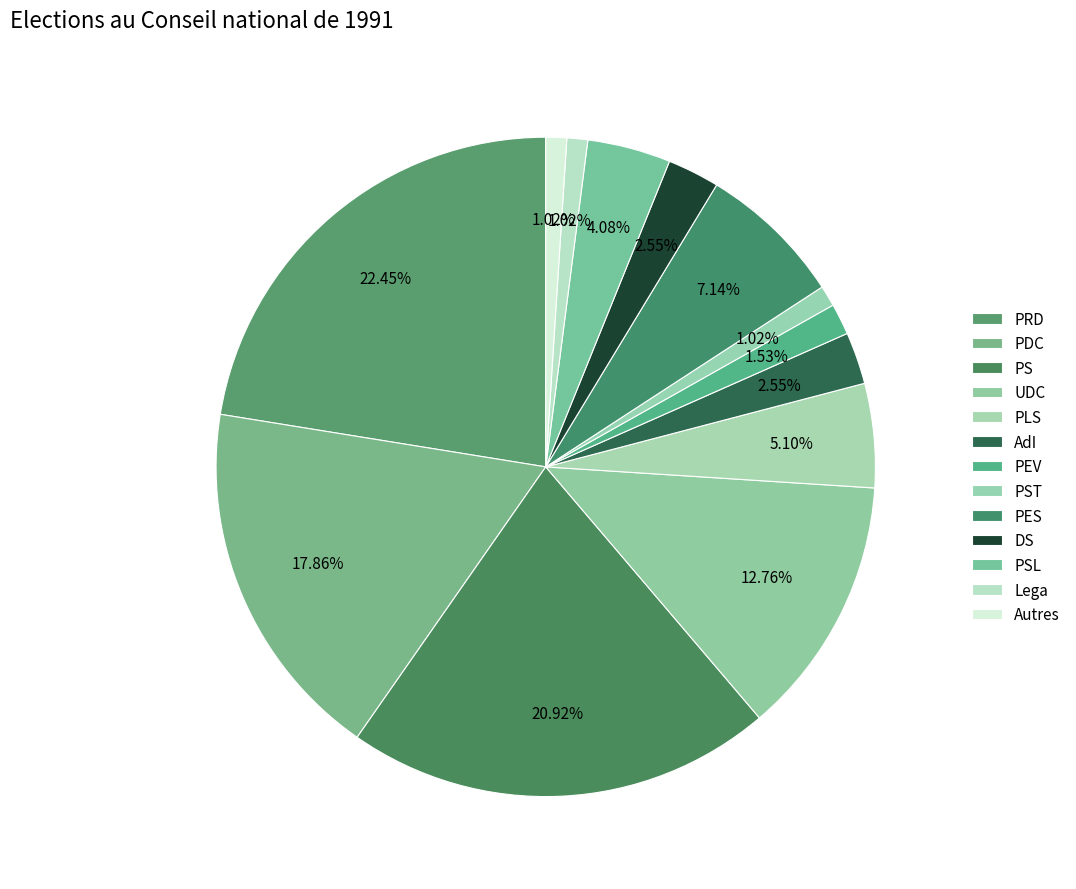

To the nearest percent, what is the difference between the largest and smallest slice percentages?

21%